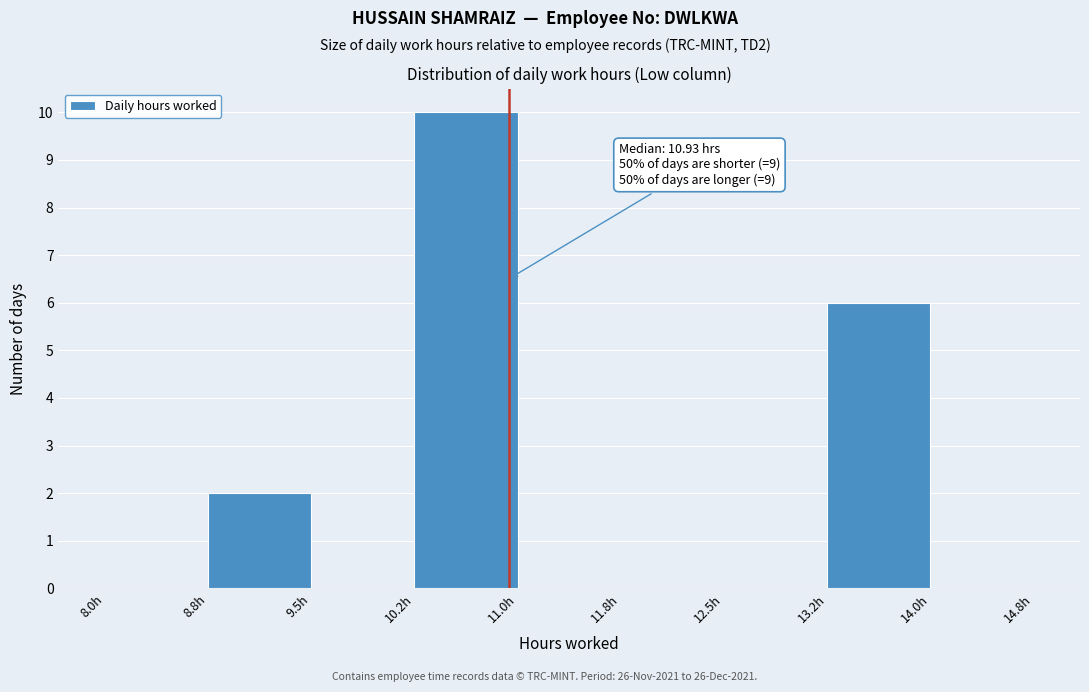

Which range on the x-axis has the tallest bar?

10.25 to 11.00